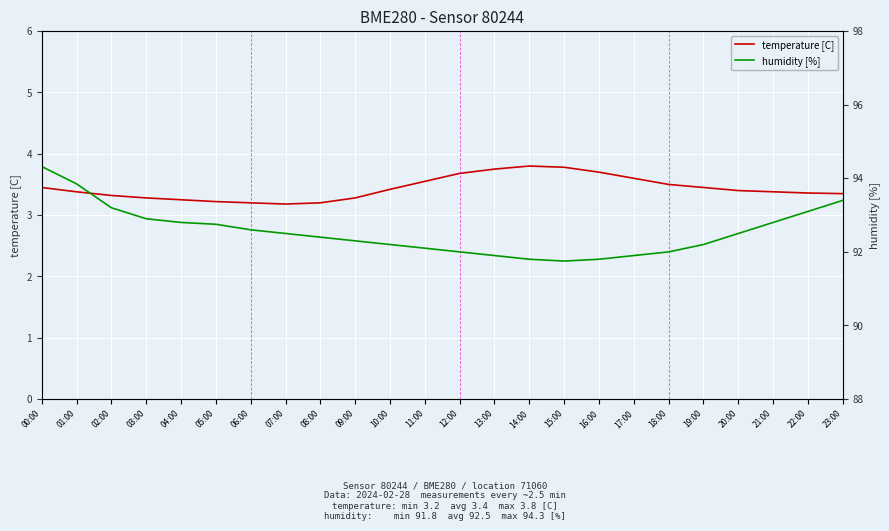

What is the value of the humidity [%] point at the 2nd from the left?

93.8